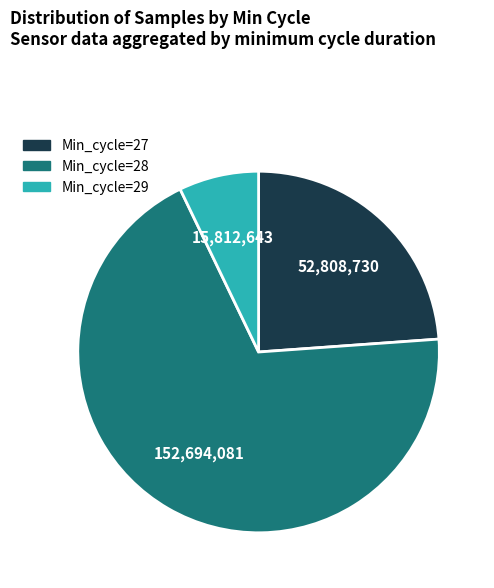

How many segments does this pie chart have?

3